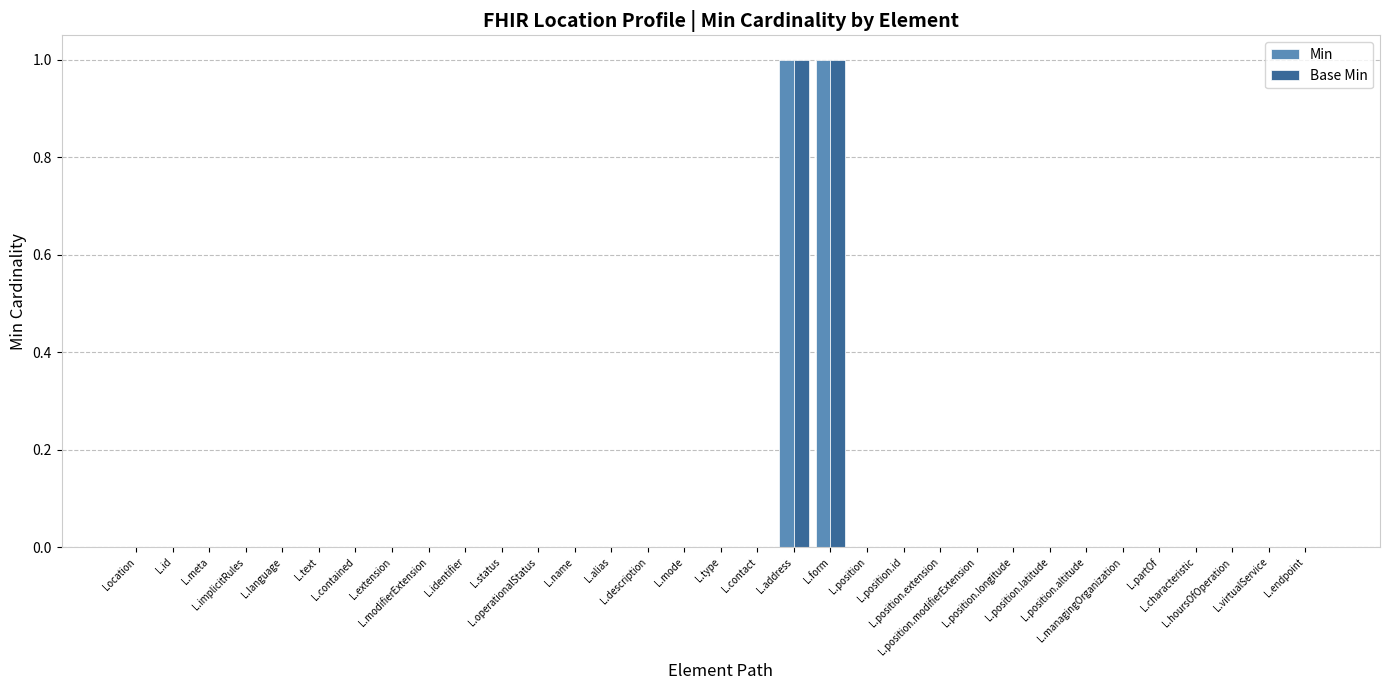

At L.address, list the series in order from largest to smallest.

Min, Base Min